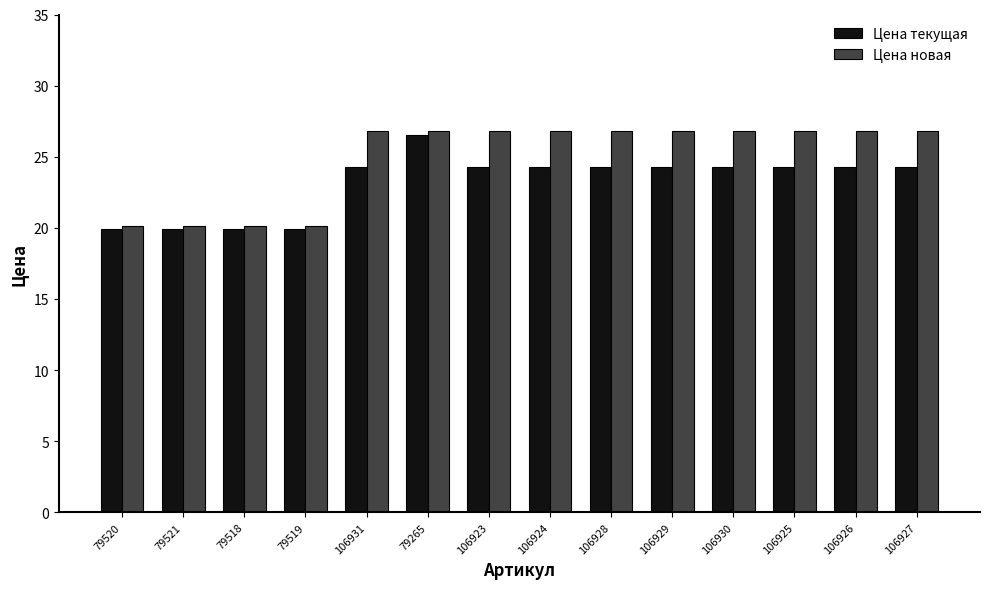

What is the label of the 6th bar from the left?

79265